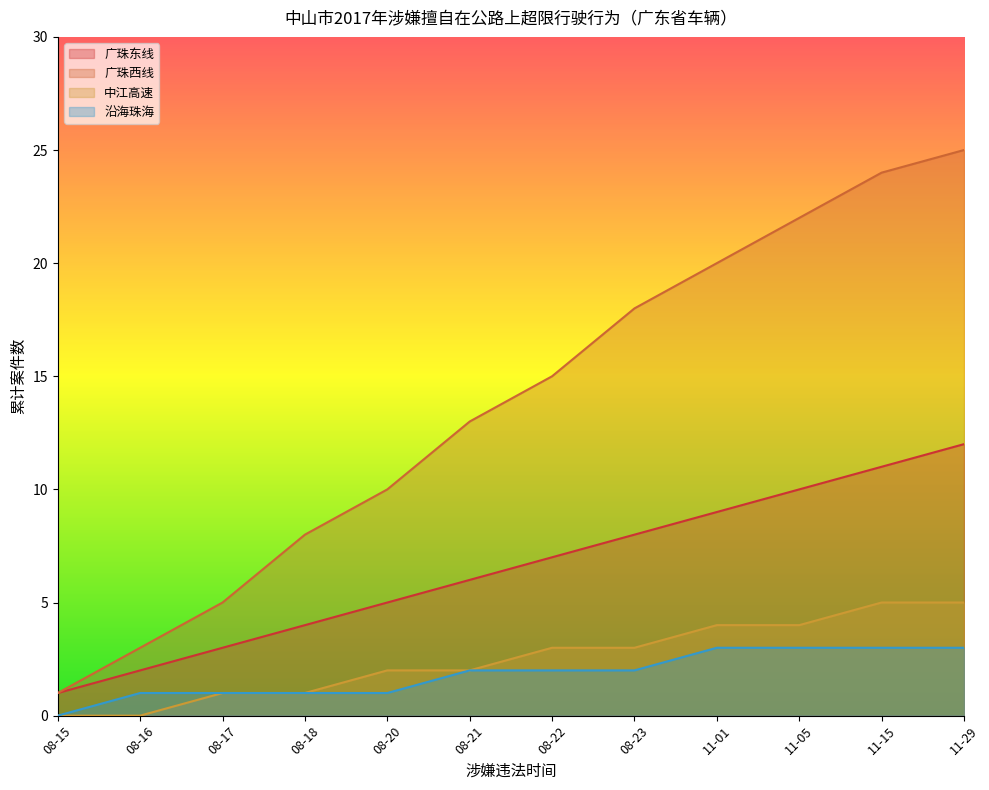

Is it true that 沿海珠海 equals 2 at 11-05?

False